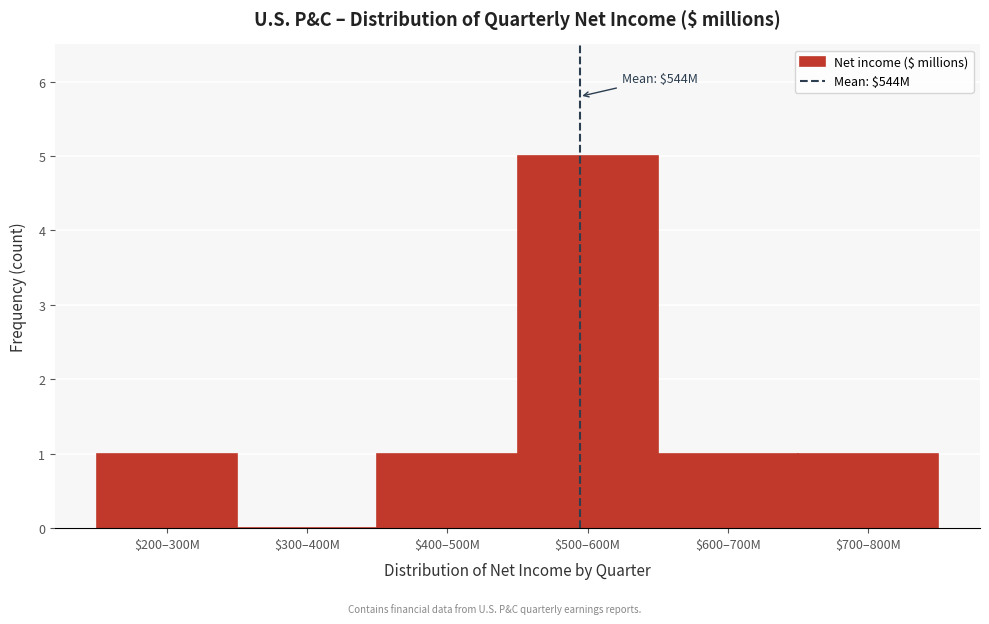

Which label corresponds to the largest value in the chart?

$500–600M